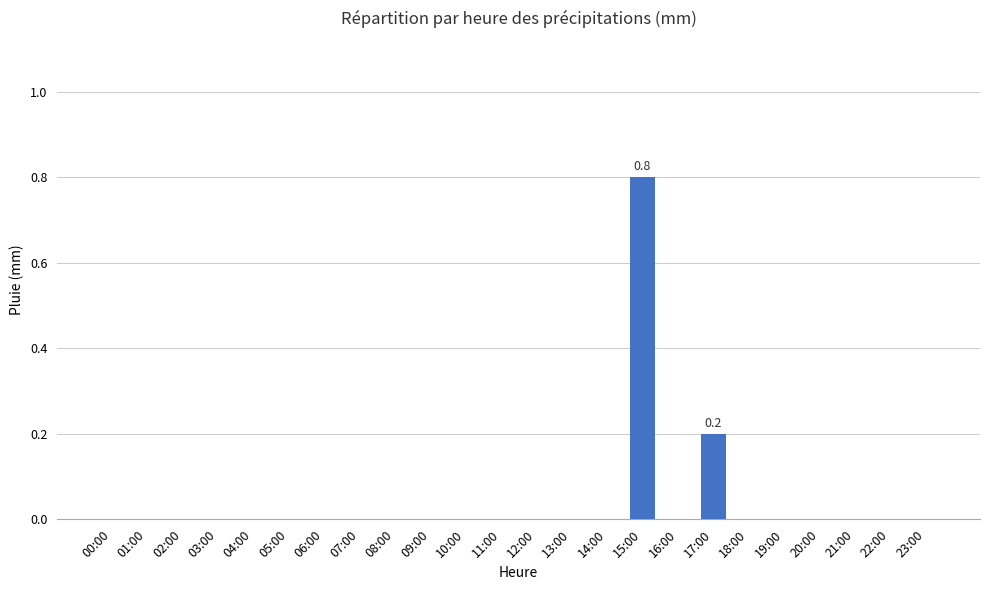

Reading right to left, transcribe all the data shown in this chart.

23:00=0.0	22:00=0.0	21:00=0.0	20:00=0.0	19:00=0.0	18:00=0.0	17:00=0.2	16:00=0.0	15:00=0.8	14:00=0.0	13:00=0.0	12:00=0.0	11:00=0.0	10:00=0.0	09:00=0.0	08:00=0.0	07:00=0.0	06:00=0.0	05:00=0.0	04:00=0.0	03:00=0.0	02:00=0.0	01:00=0.0	00:00=0.0